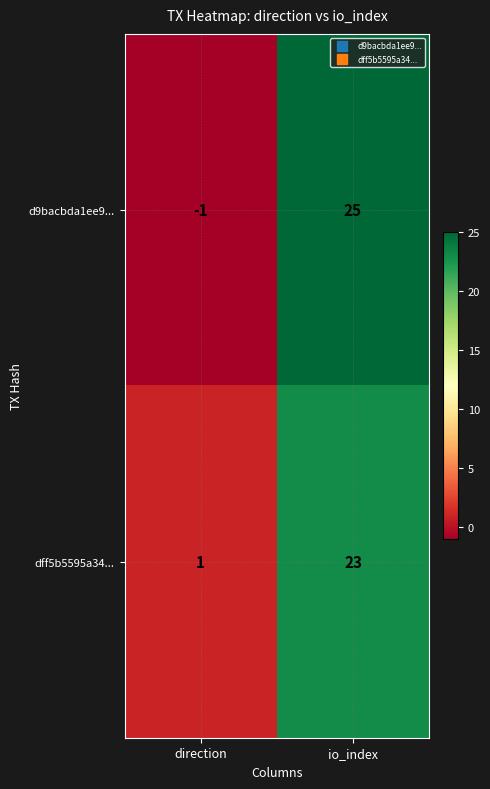

At which category is the sum across all series the highest?

io_index